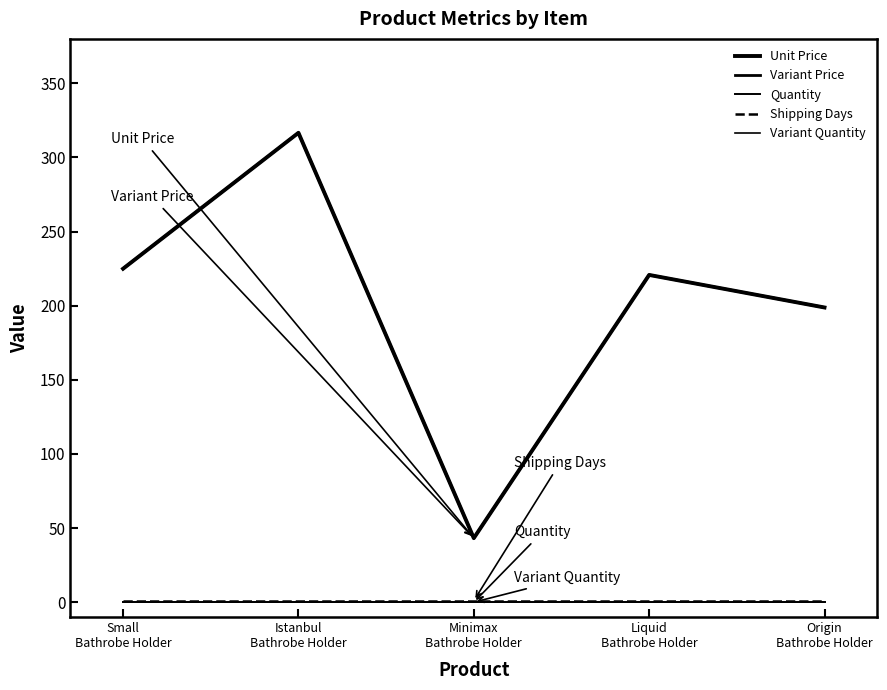

What is the value of the Shipping Days point at the 2nd from the left?

1.0